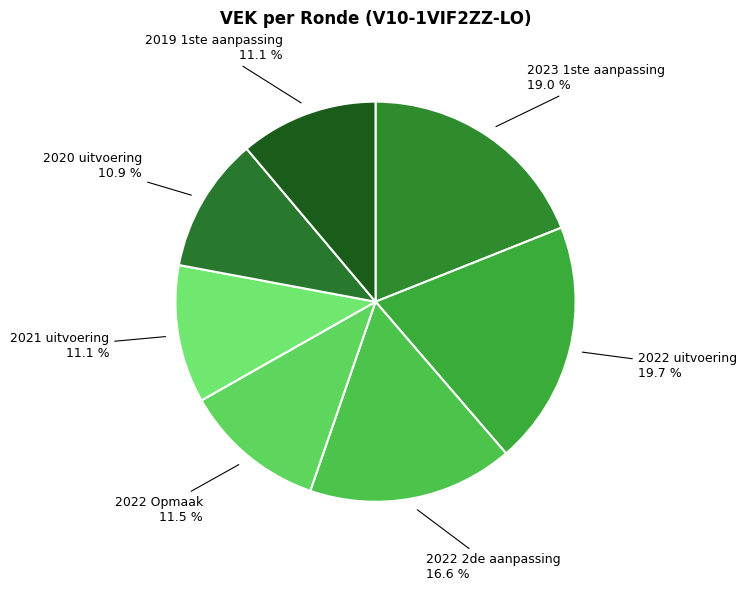

Is it true that 2020 uitvoering is 1% of the pie?

False